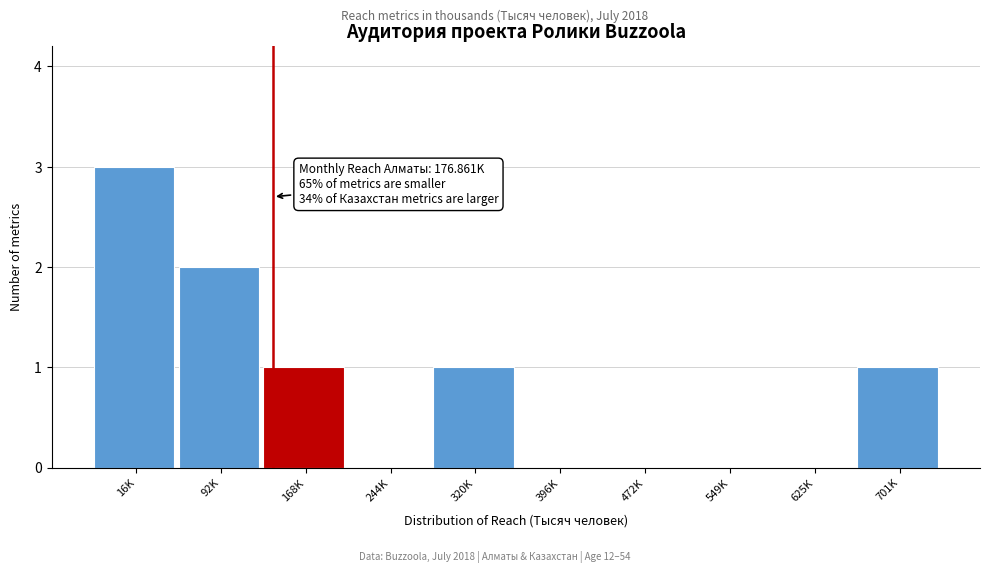

Reading left to right, list all the values displayed in this chart.

16K=3	92K=2	168K=1	244K=0	320K=1	396K=0	472K=0	549K=0	625K=0	701K=1